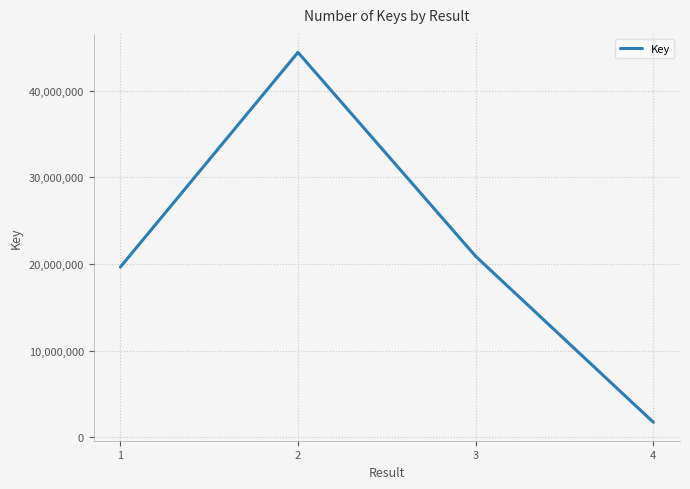

Which has a higher value, 1 or 3?

3